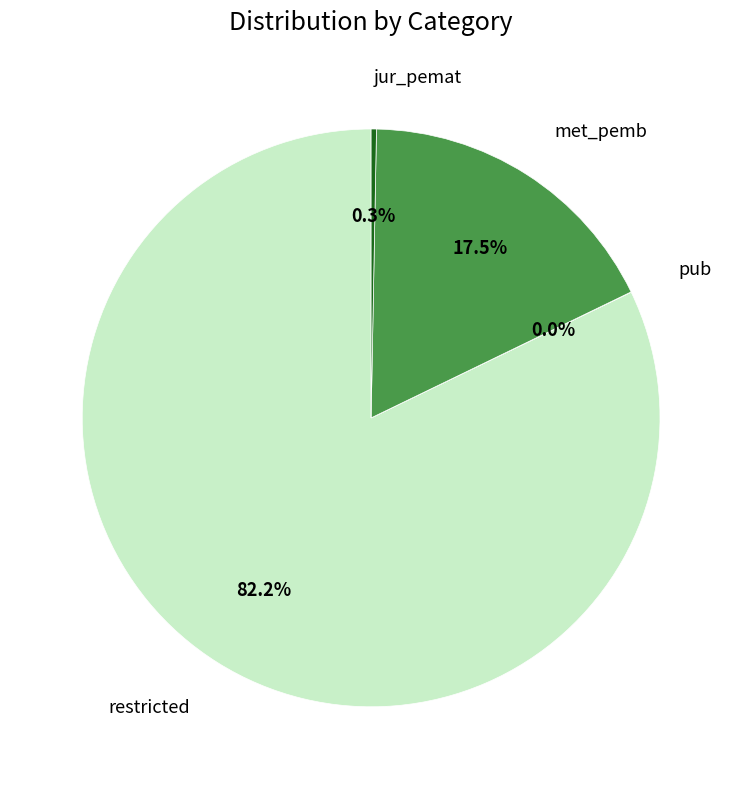

What is the ratio of the value at met_pemb to the value at jur_pemat?

59.1